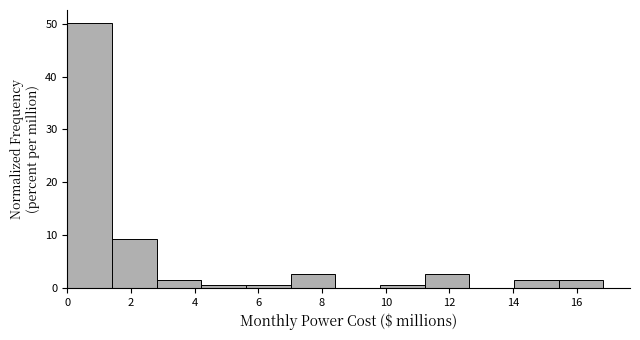

Over which range of the x-axis is the bar tallest?

0.0 to 1.4